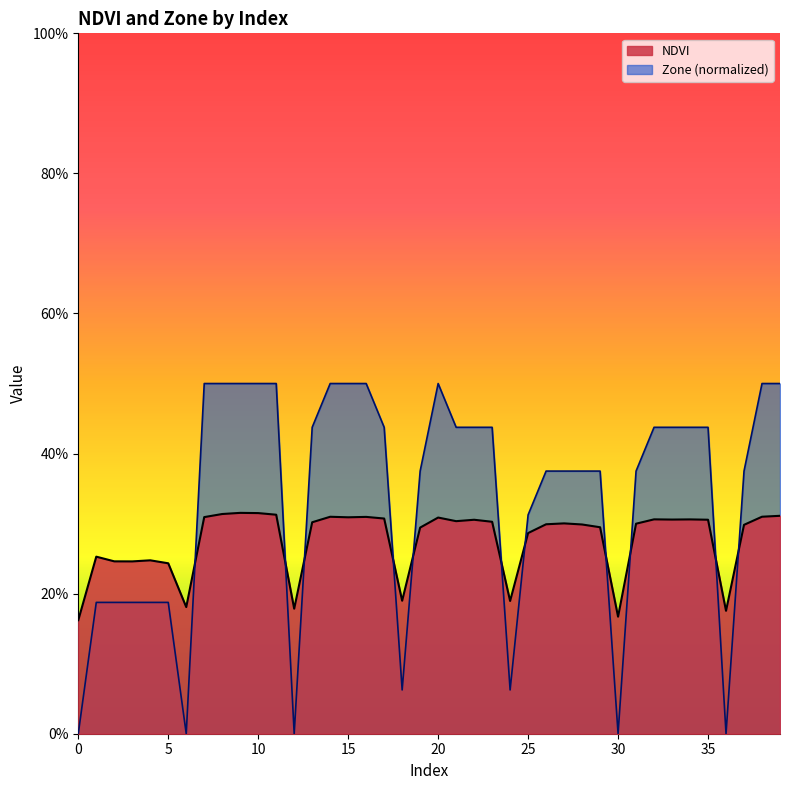

Which series has the largest total across all categories?

Zone (normalized)